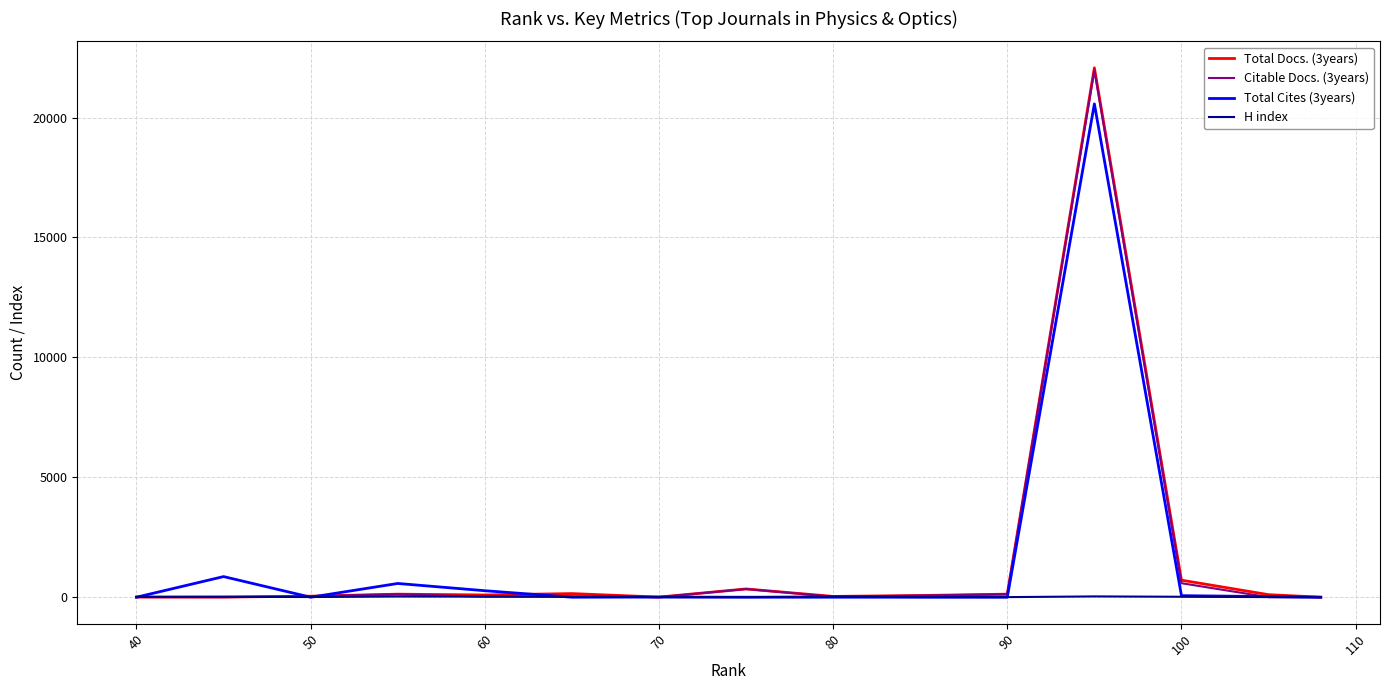

Which series has the widest spread of values?

Total Docs. (3years)